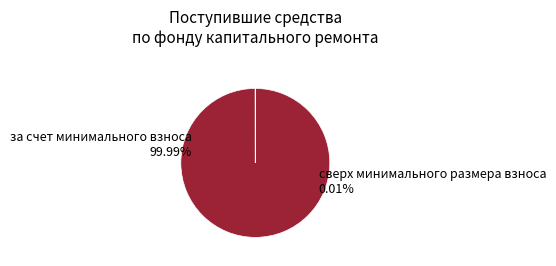

What percentage is NOT represented by сверх минимального размера взноса?

100.0%